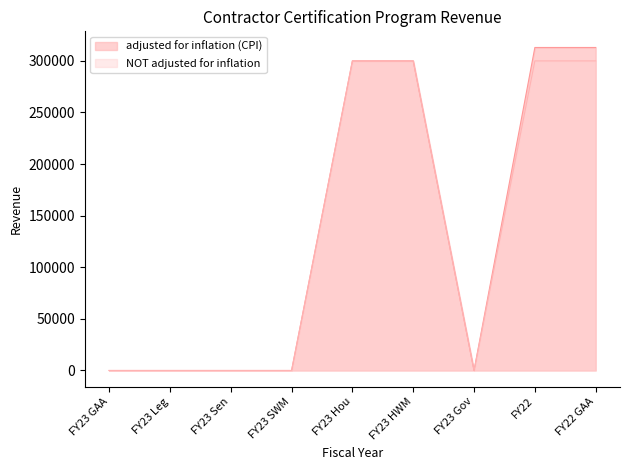

Which series has the widest spread of values?

adjusted for inflation (CPI)